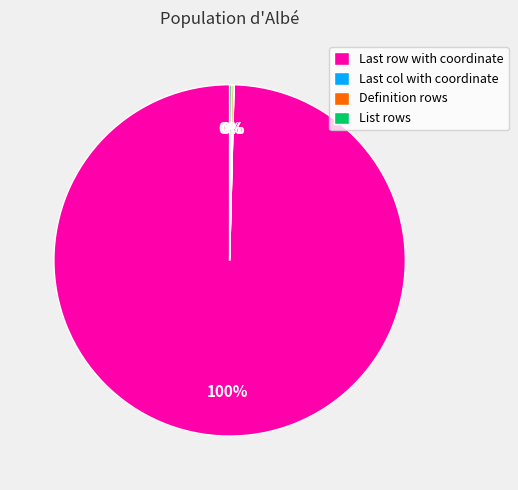

To the nearest percent, what is the difference between the largest and smallest slice percentages?

100%